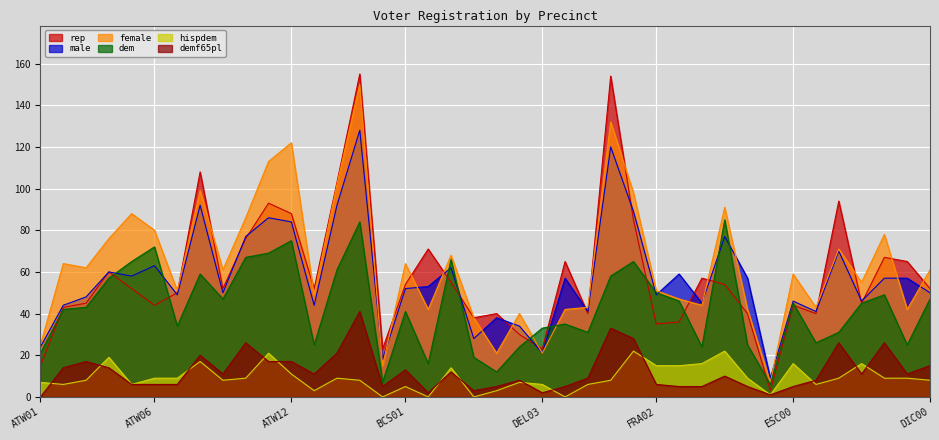

At which label does male reach its peak?

BCN02